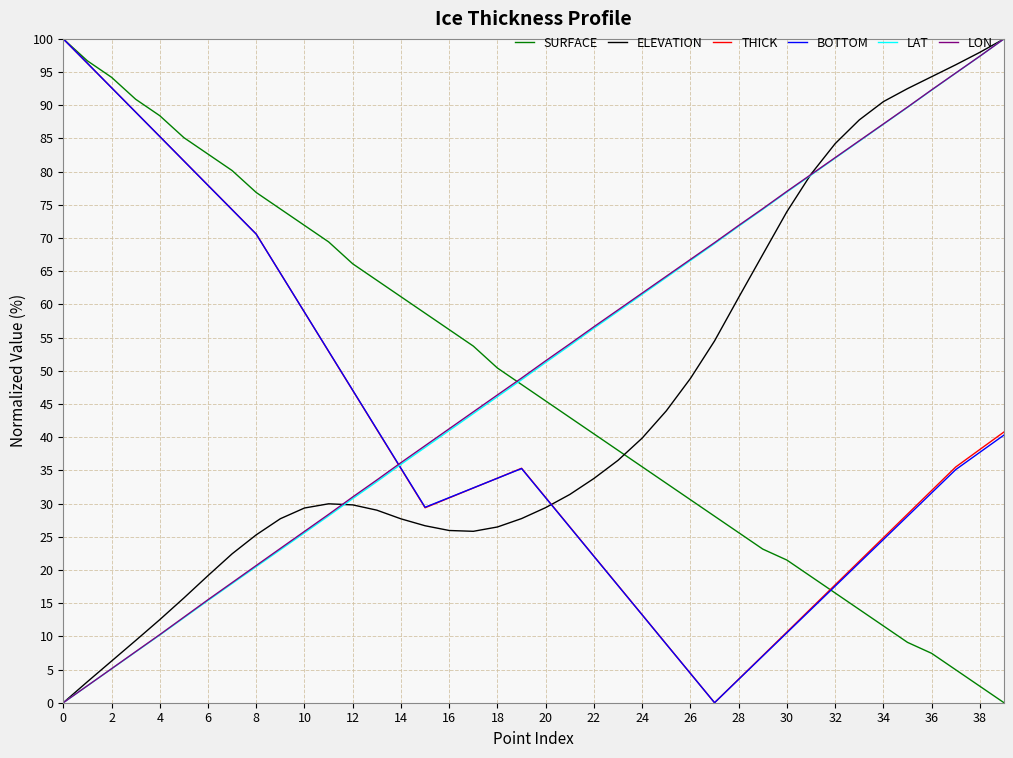

What is the greatest value displayed?

100.0